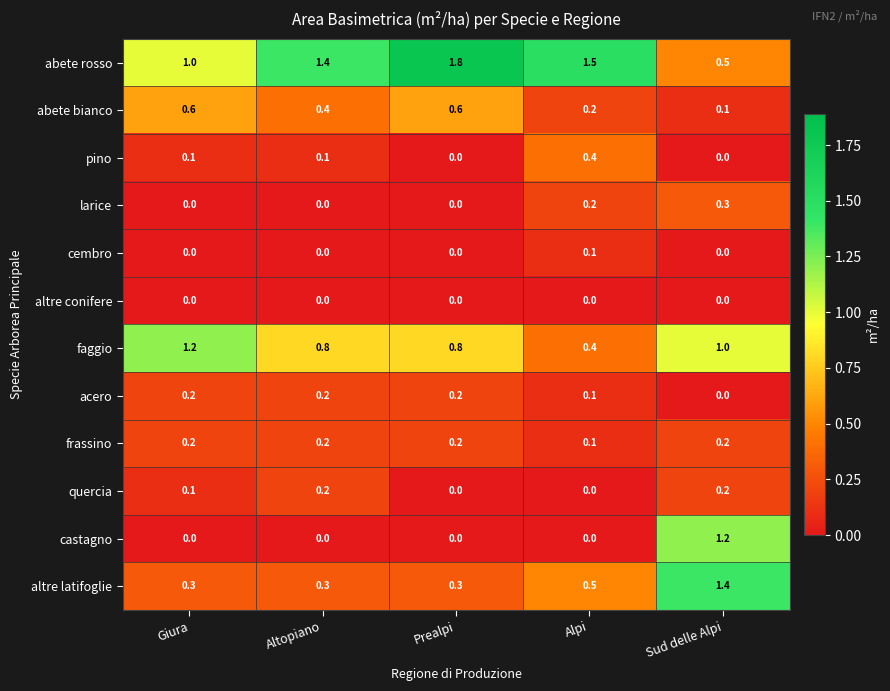

The castagno series shows 0.4 at Sud delle Alpi. True or false?

False